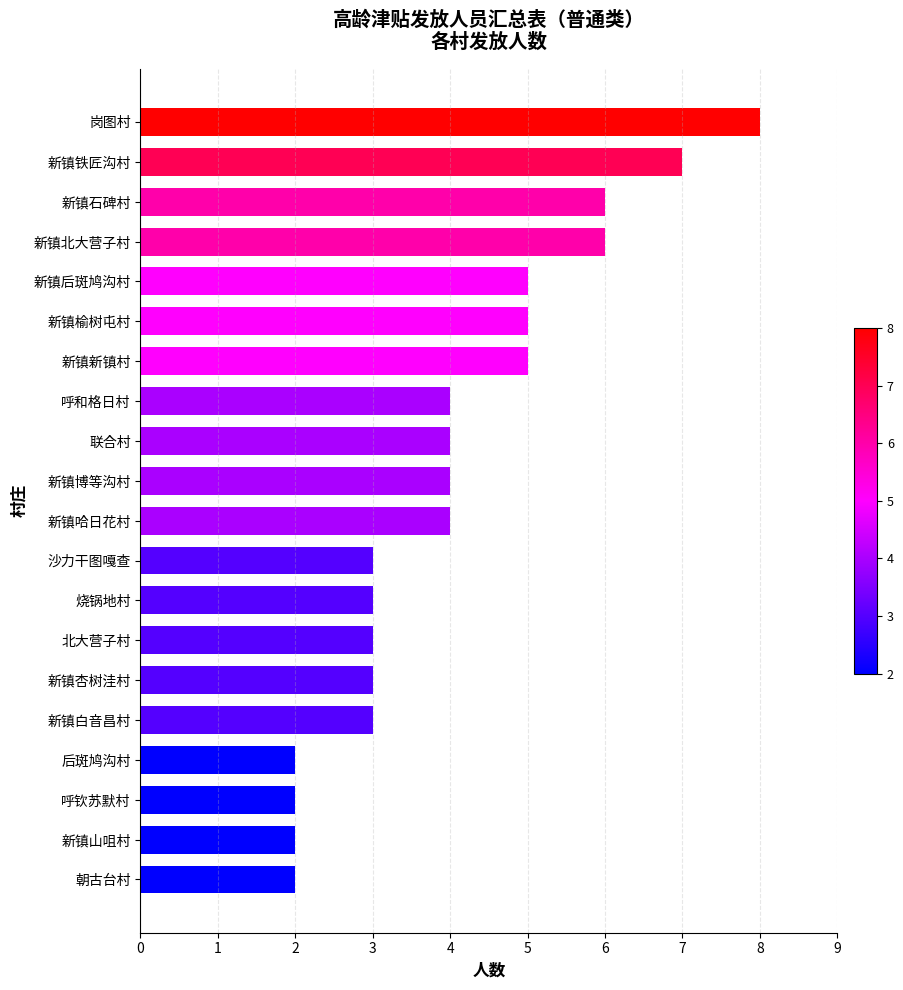

Approximately how many times larger is the value at 新镇榆树屯村 compared to 新镇山咀村?

2.5